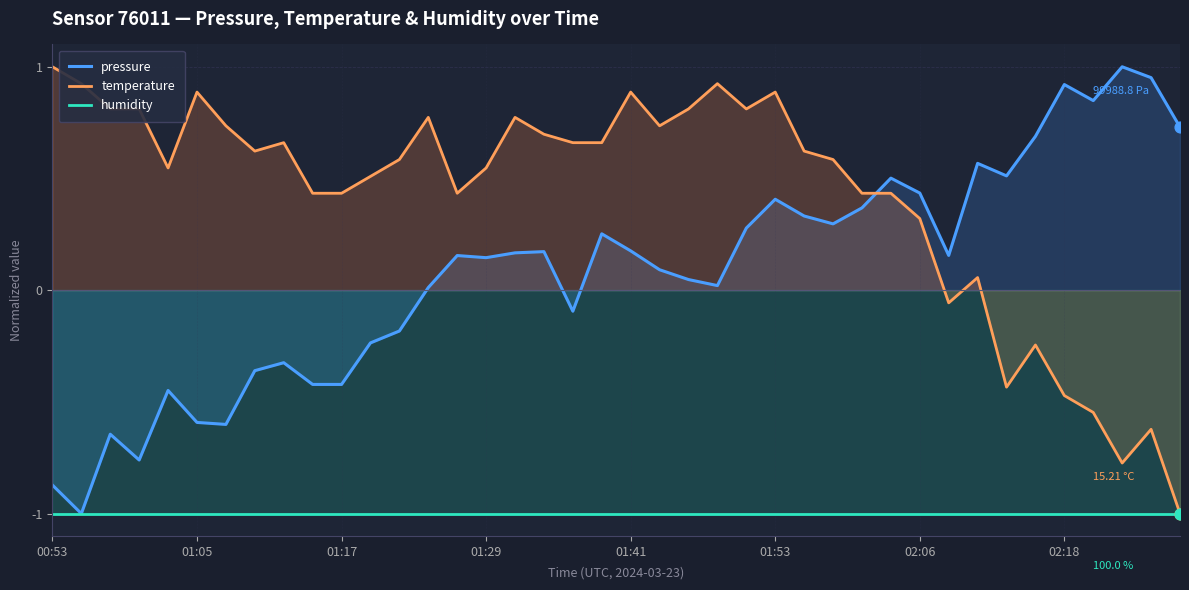

Which series reaches the minimum Y coordinate?

pressure